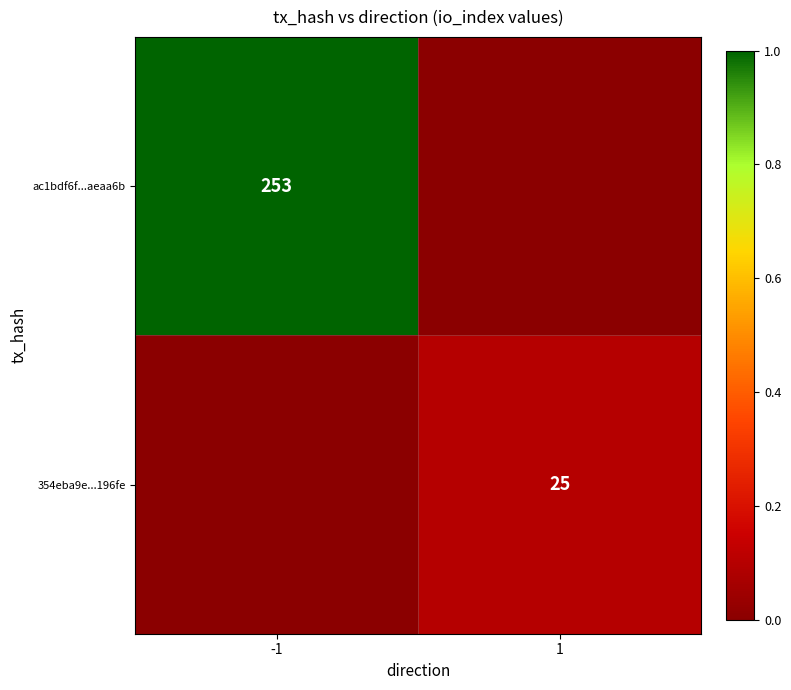

The value of ac1bdf6f...aeaa6b at -1 is 126. True or false?

False